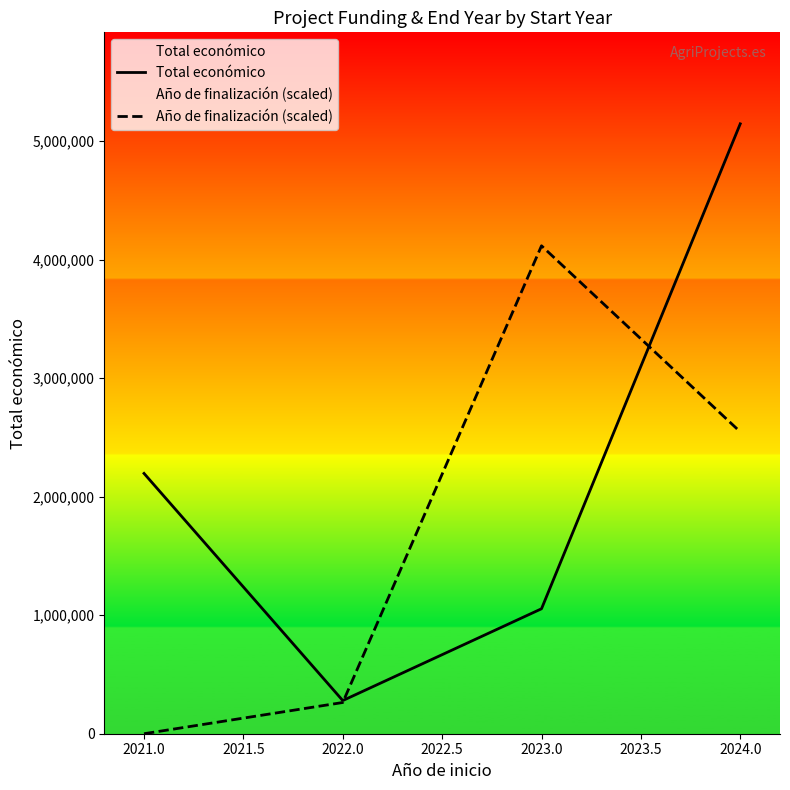

Count the Total económico values in the range 1054032 to 5144829.

3